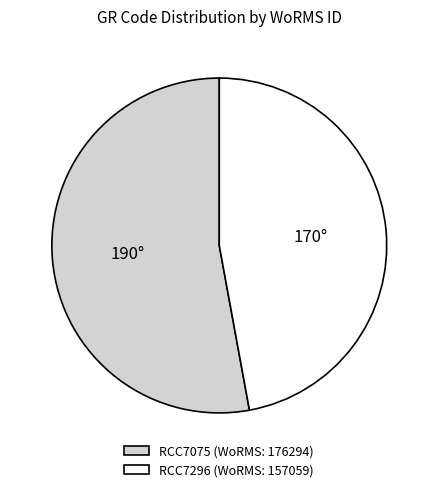

Do RCC7296 (WoRMS: 157059) and RCC7075 (WoRMS: 176294) together represent more than half of the pie?

Yes